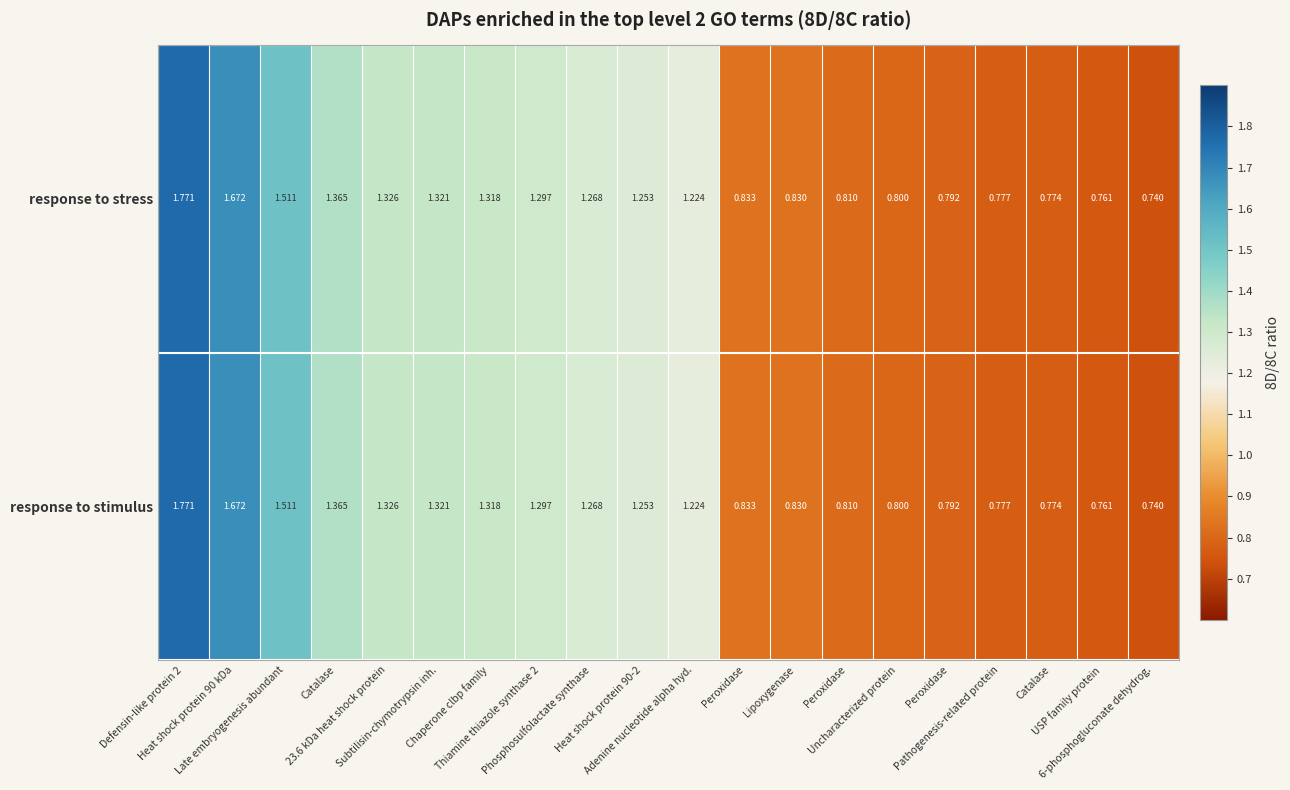

How many values in the response to stimulus series exceed 1?

11